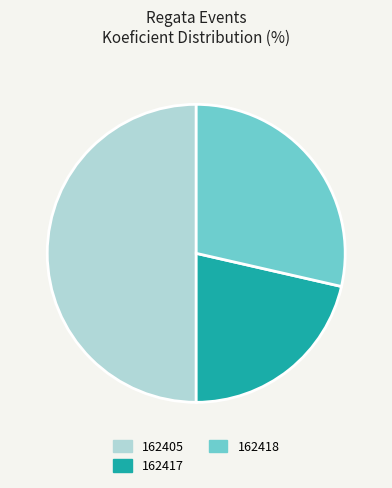

Is 162417 the majority of the pie?

No